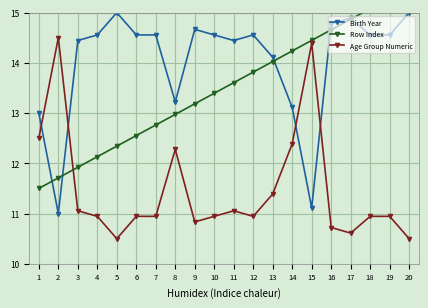

Reading left to right, extract all data points from this chart.

Birth Year: 13.0	11.0	14.4	14.6	15.0	14.6	14.6	13.2	14.7	14.6	14.4	14.6	14.1	13.1	11.1	14.8	14.9	14.6	14.6	15.0
Row Index: 11.5	11.7	11.9	12.1	12.3	12.6	12.8	13.0	13.2	13.4	13.6	13.8	14.0	14.2	14.4	14.7	14.9	15.1	15.3	15.5
Age Group Numeric: 12.5	14.5	11.1	10.9	10.5	10.9	10.9	12.3	10.8	10.9	11.1	10.9	11.4	12.4	14.4	10.7	10.6	10.9	10.9	10.5